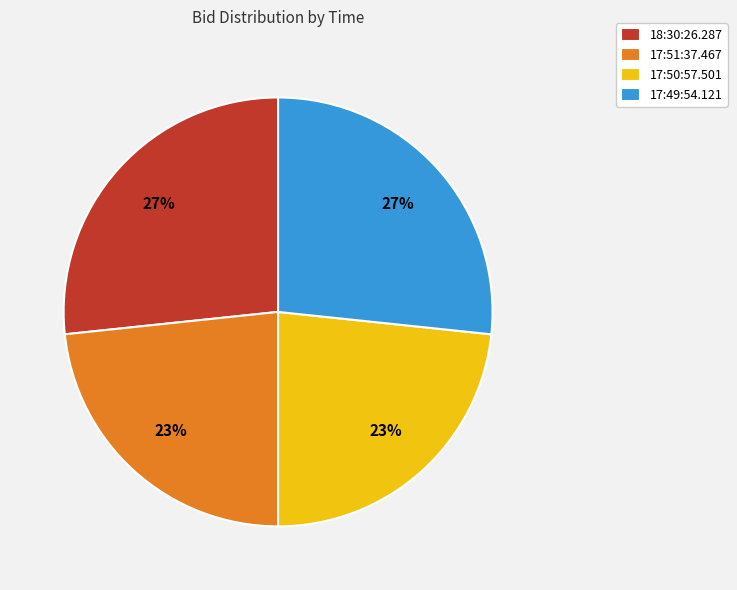

What percentage is the 17:51:37.467 slice, to the nearest percent?

23%